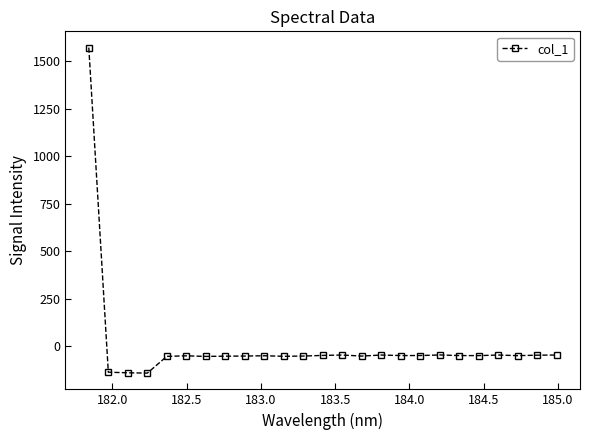

How many series are shown in this chart?

1